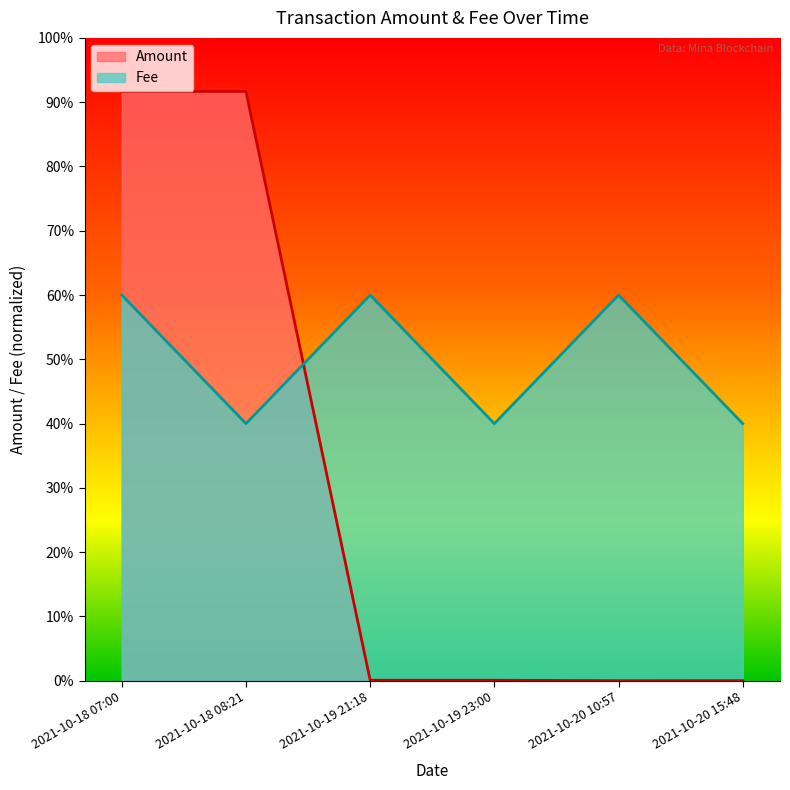

At which category does Amount reach its first local valley?

2021-10-19 21:18